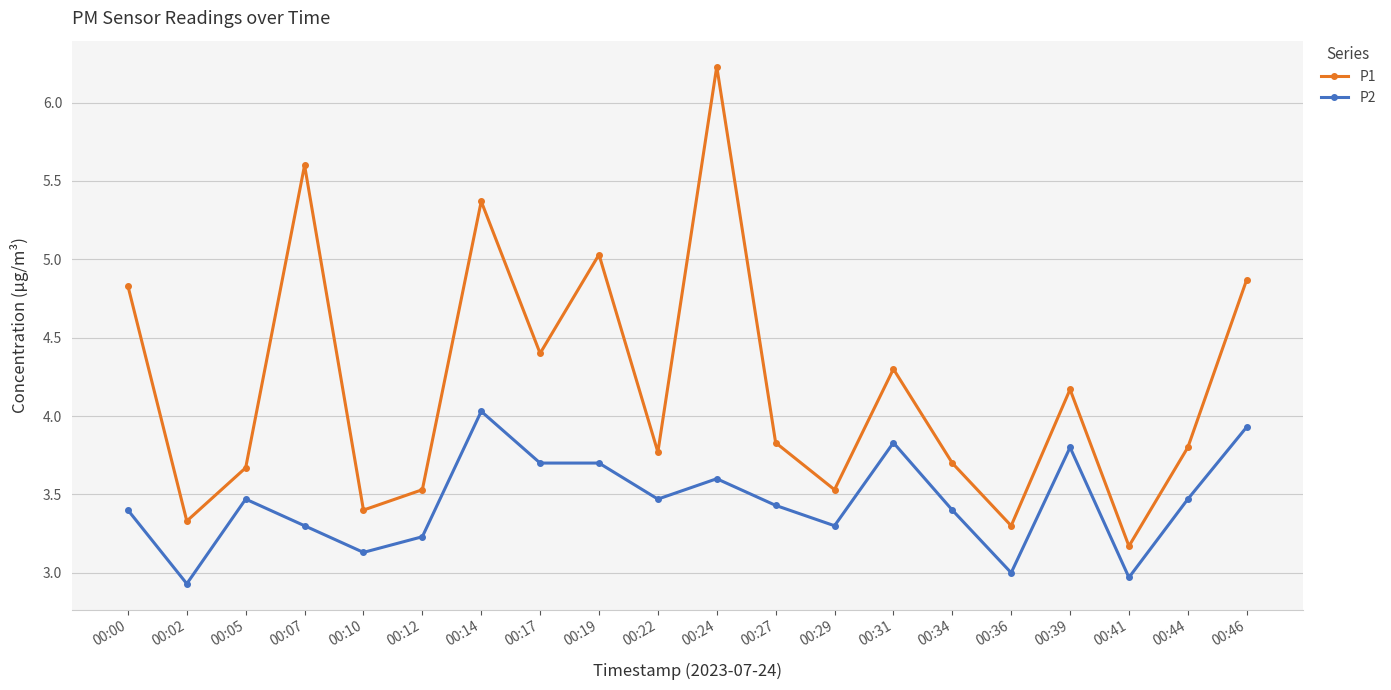

Which category has the lowest value in the P1 series?

00:41